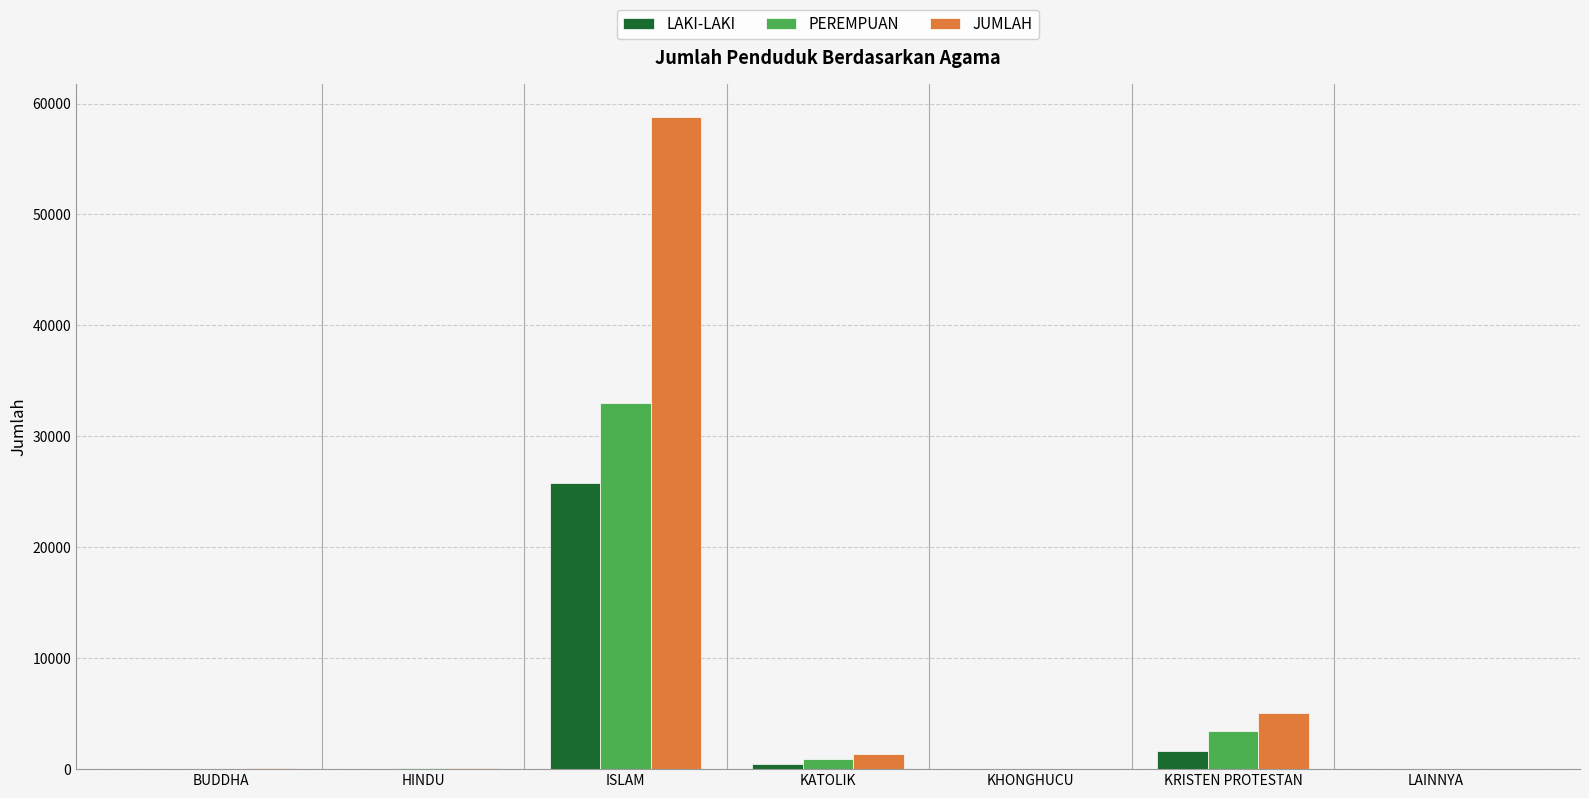

The value of PEREMPUAN at KHONGHUCU is 19641. True or false?

False